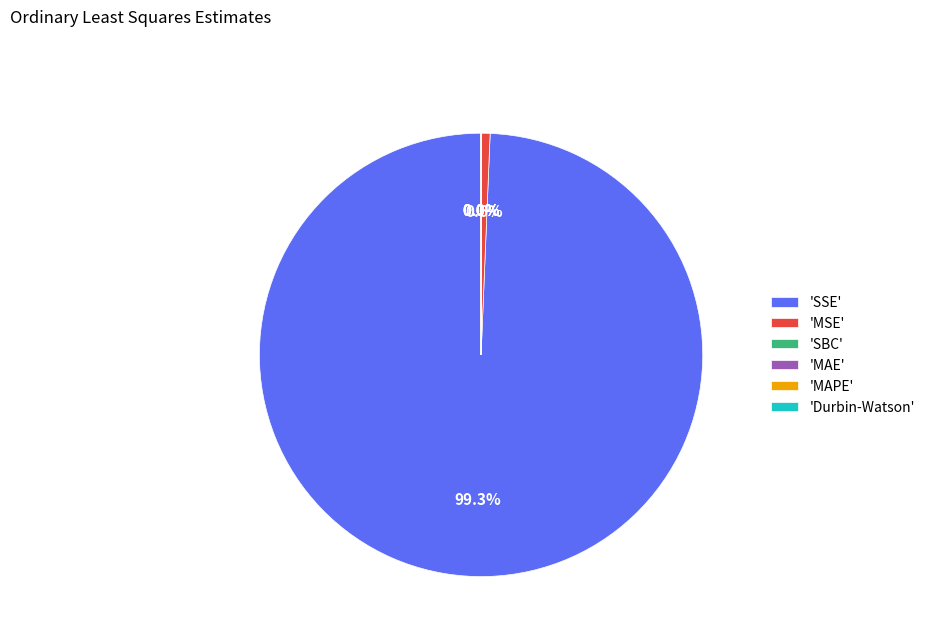

Is it true that Durbin-Watson is 7% of the pie?

False